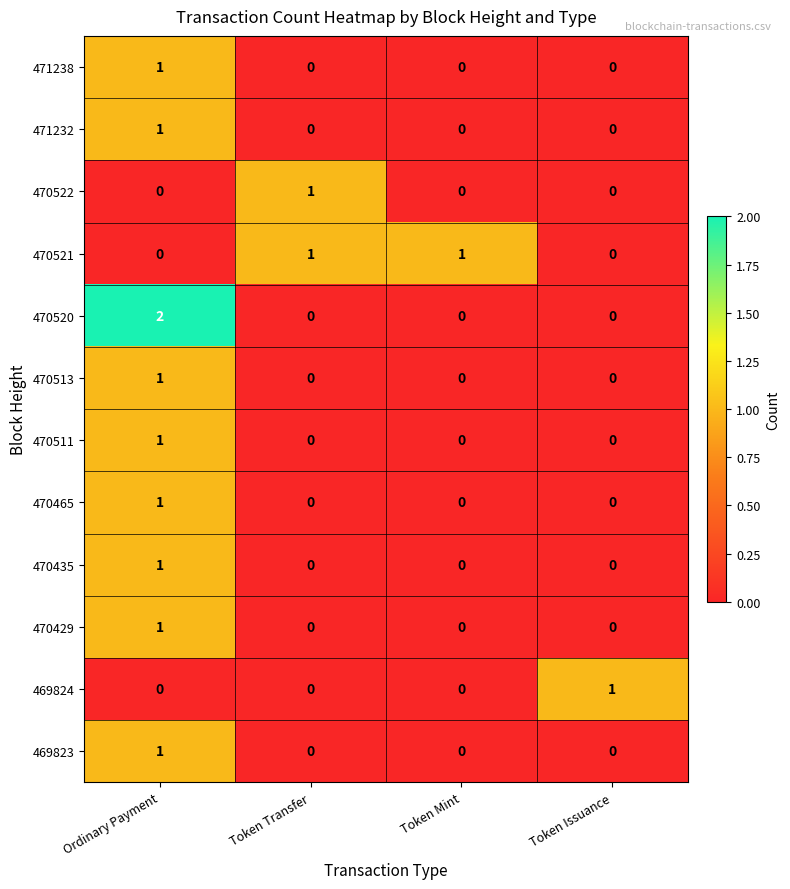

The 471238 series shows 1 at Ordinary Payment. True or false?

True